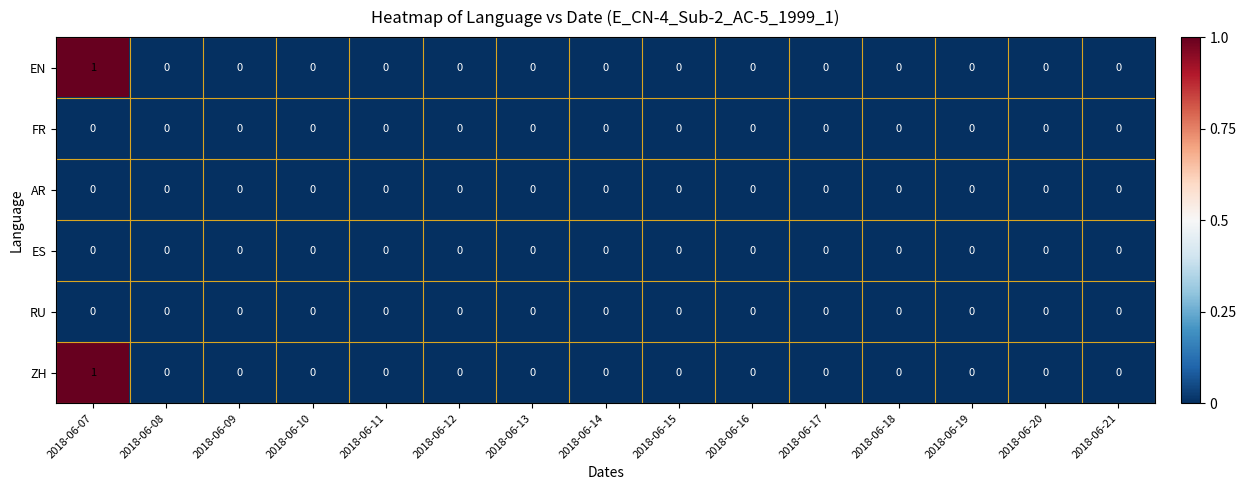

Which label corresponds to the largest value in the chart?

2018-06-07